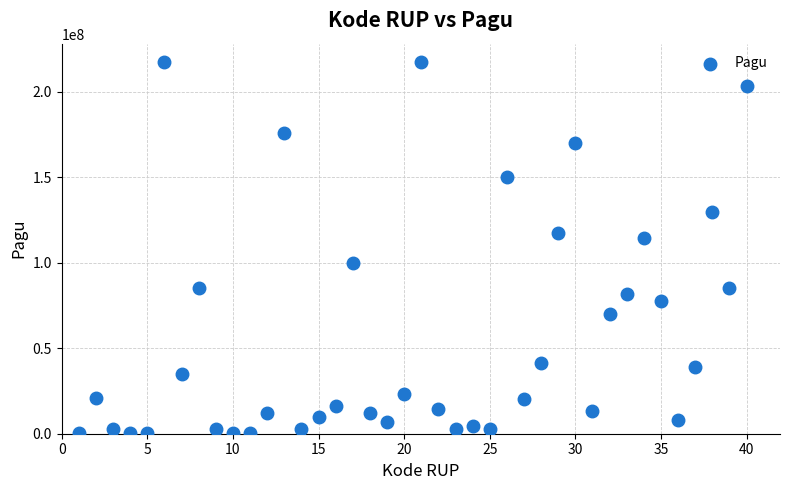

What is the range of Y values (max minus min)?

216860000